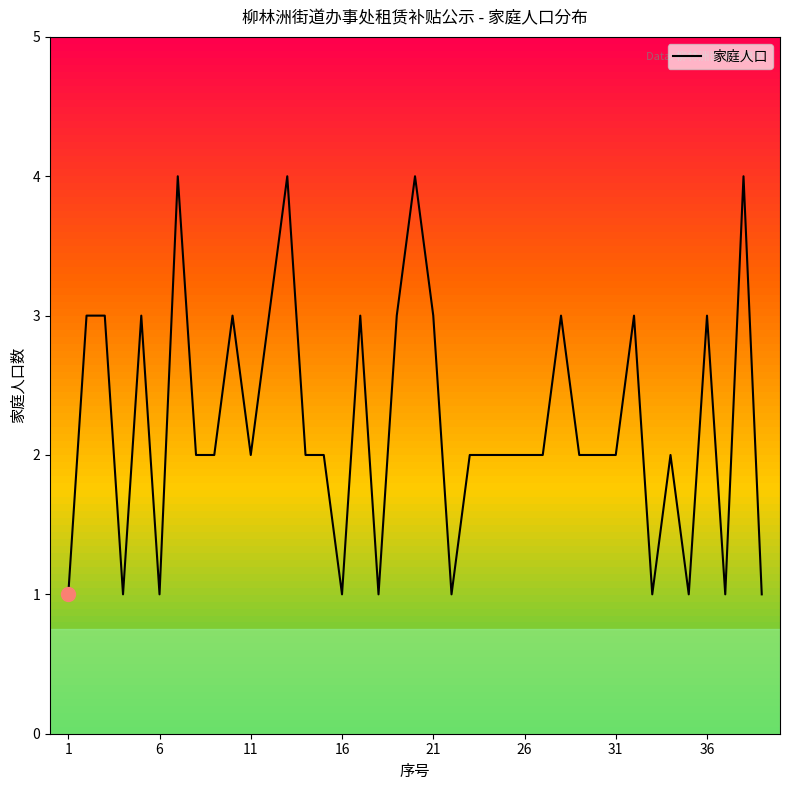

Reading left to right, what are all the values shown in this chart?

1	3	3	1	3	1	4	2	2	3	2	3	4	2	2	1	3	1	3	4	3	1	2	2	2	2	2	3	2	2	2	3	1	2	1	3	1	4	1